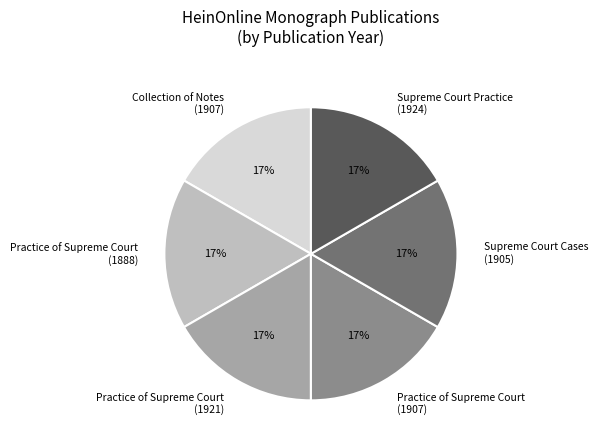

Combined, do Practice of Supreme Court (1888) and Supreme Court Cases (1905) account for over 50%?

No